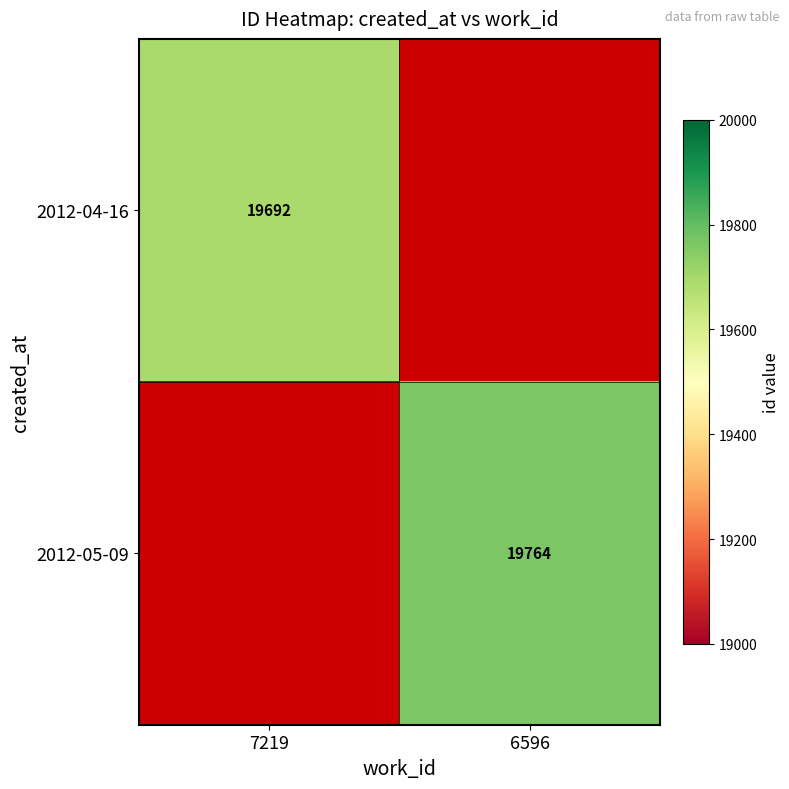

The value of 2012-04-16 at 7219 is 19692. True or false?

True